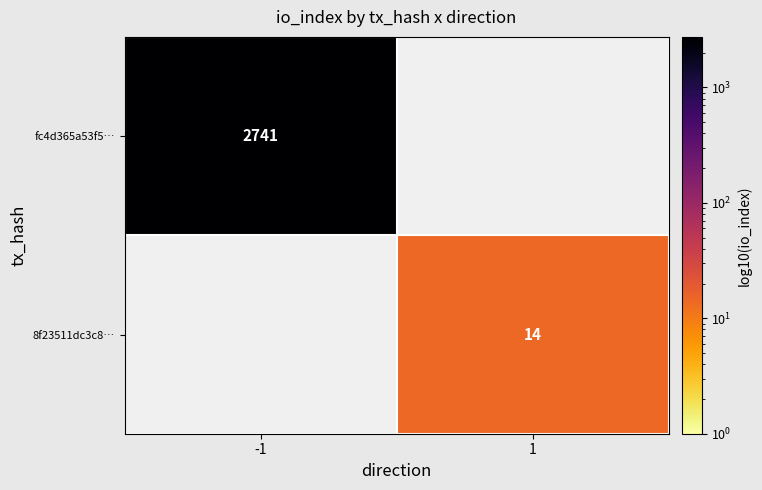

Is it true that 8f23511dc3c8… equals 23 at 1?

False